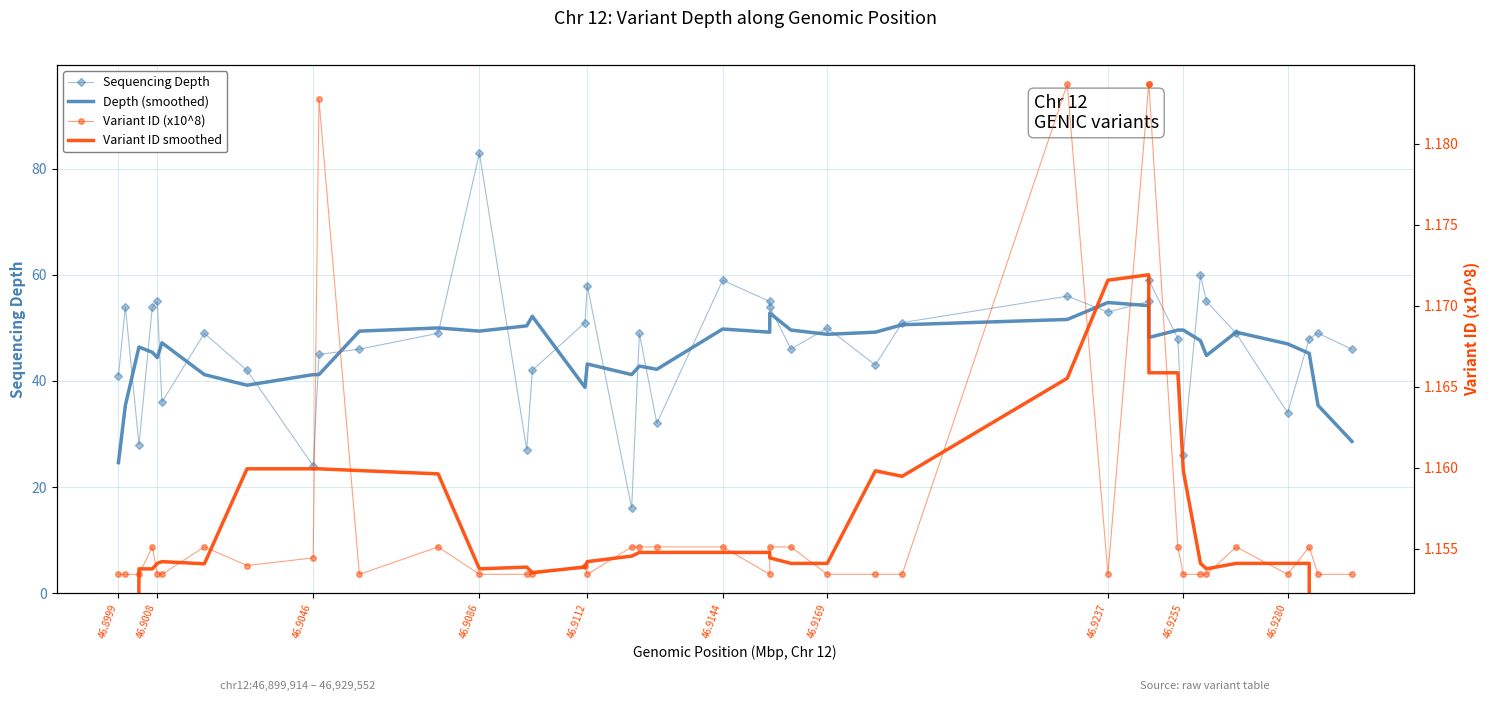

True or false: Sequencing Depth and Depth (smoothed) cross at least once.

True